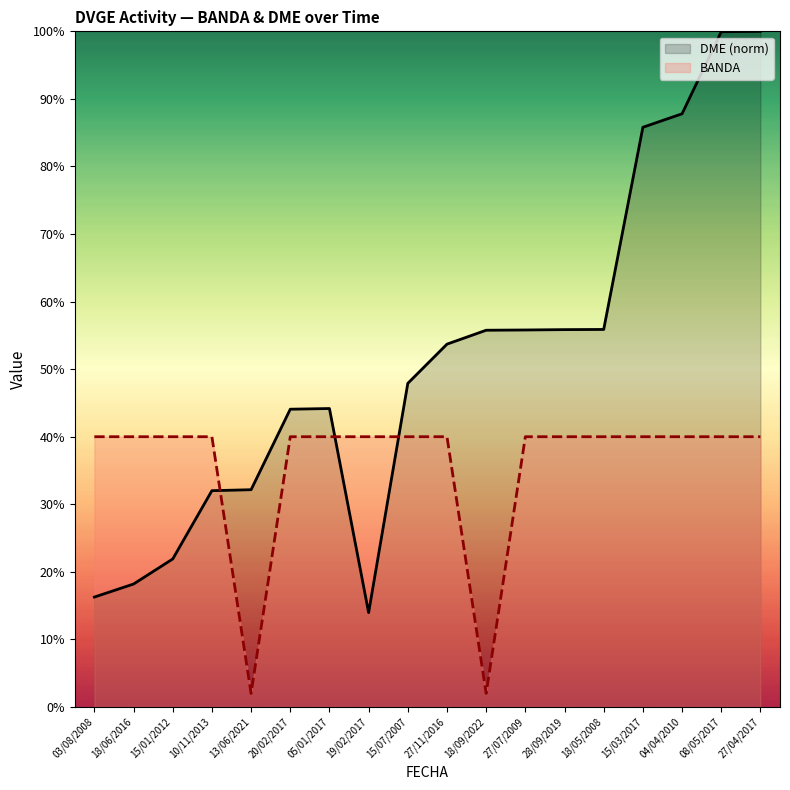

True or false: BANDA and DME cross at least once.

True